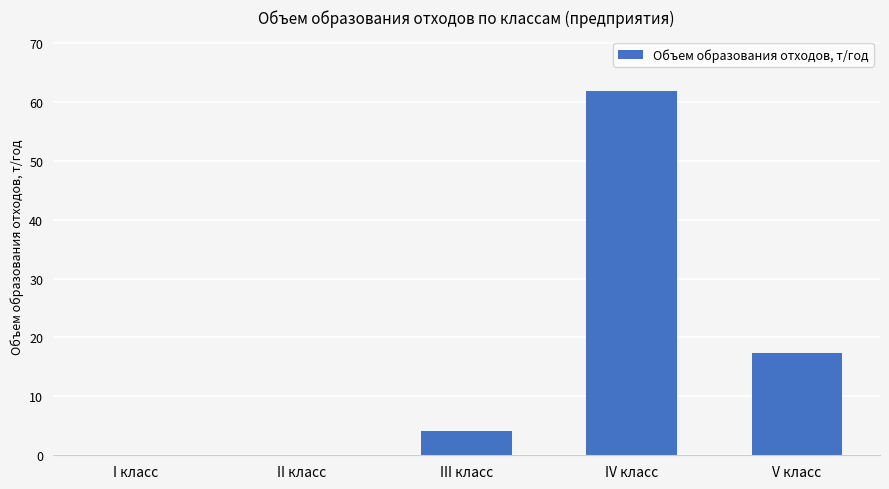

Which label corresponds to the largest value in the chart?

IV класс